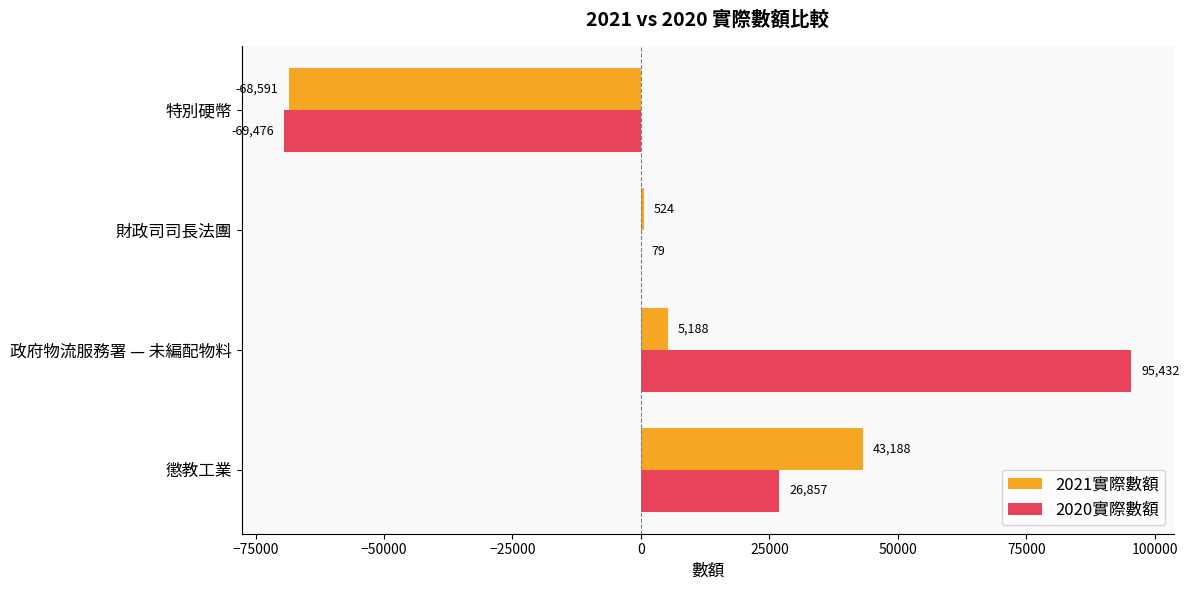

What is the sum of all 2020實際數額 values?

52892